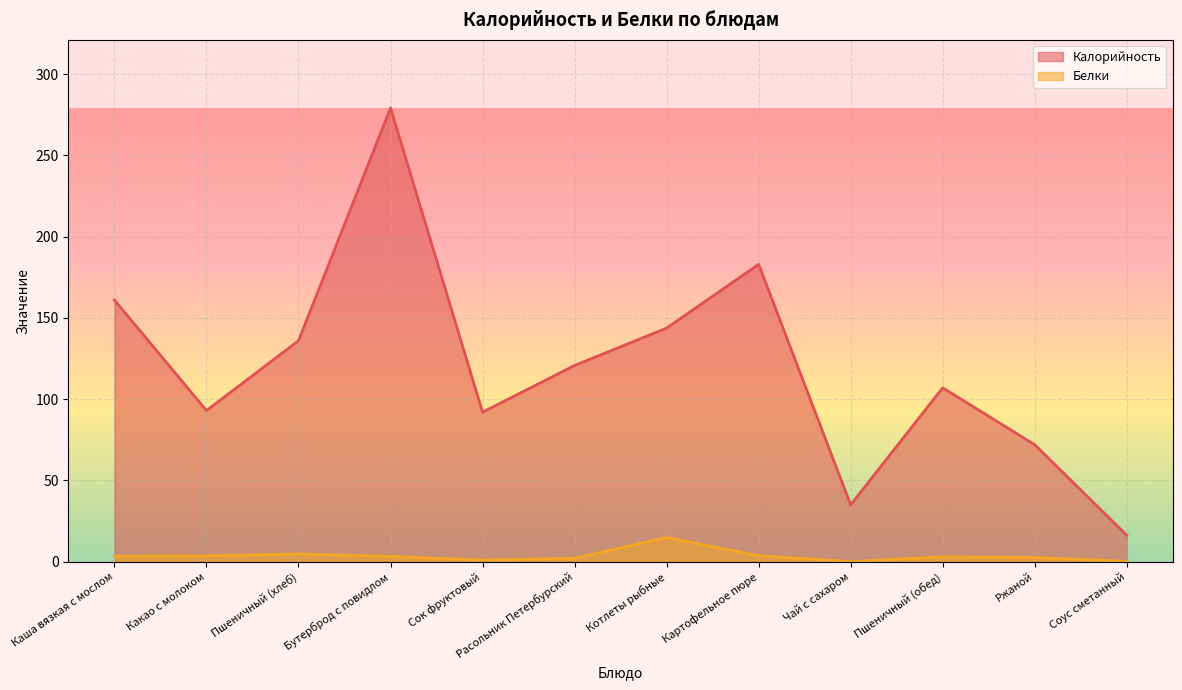

True or false: Белки and Калорийность cross at least once.

False